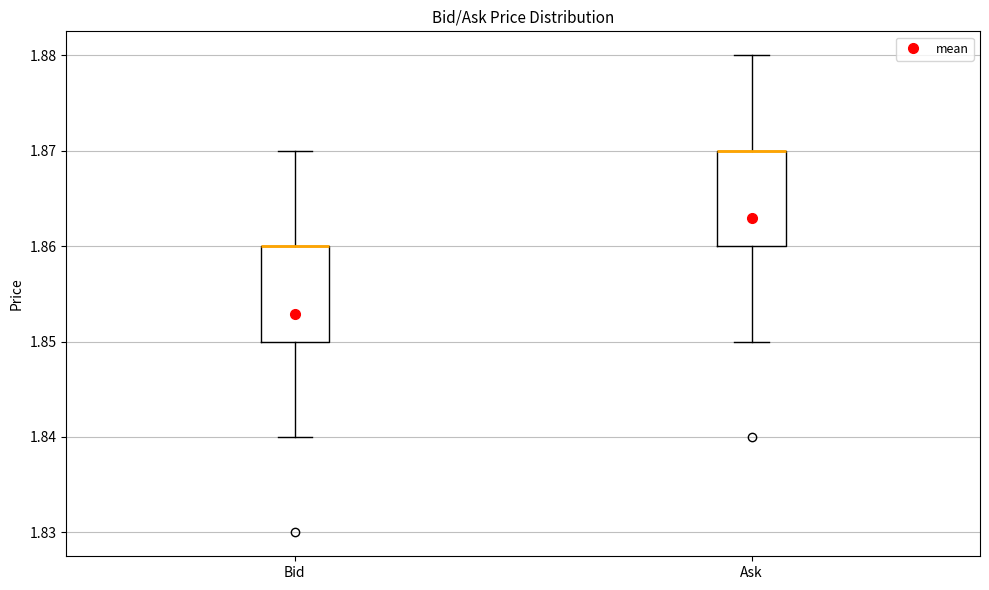

Reading left to right, transcribe this box plot: for each box, give where its median line is, the range the box spans, and where its two whiskers end, as read against the y-axis. The values are not printed on the chart, so give them approximately, as read against the axis.

Bid: median 1.86 (drawn on the box's upper edge), box 1.85 to 1.86, whiskers 1.84 to 1.87
Ask: median 1.87 (drawn on the box's upper edge), box 1.86 to 1.87, whiskers 1.85 to 1.88